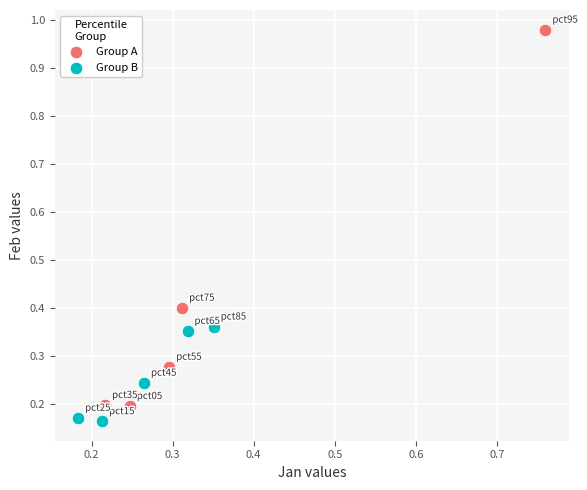

Which series has the widest spread of Y values?

Group A